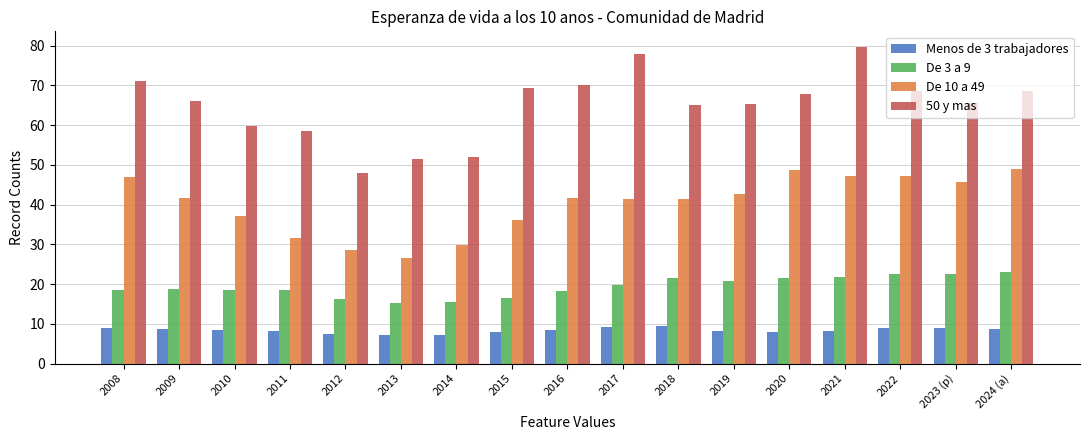

What is the label of the 5th bar from the right?

2020